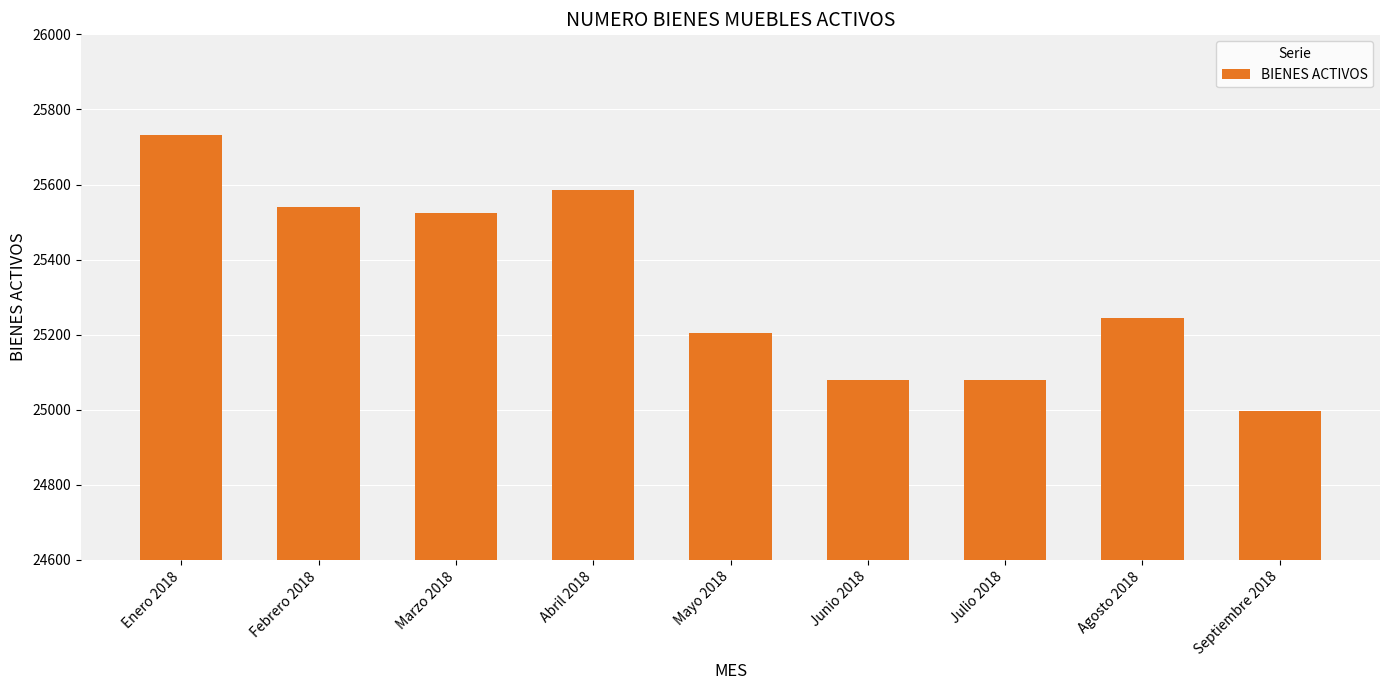

The value at Febrero 2018 is 7668. True or false?

False